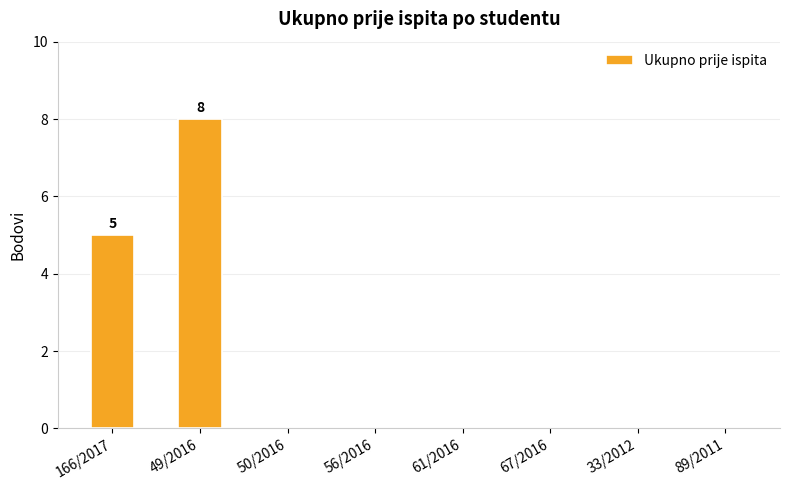

What is the sum of all values?

13